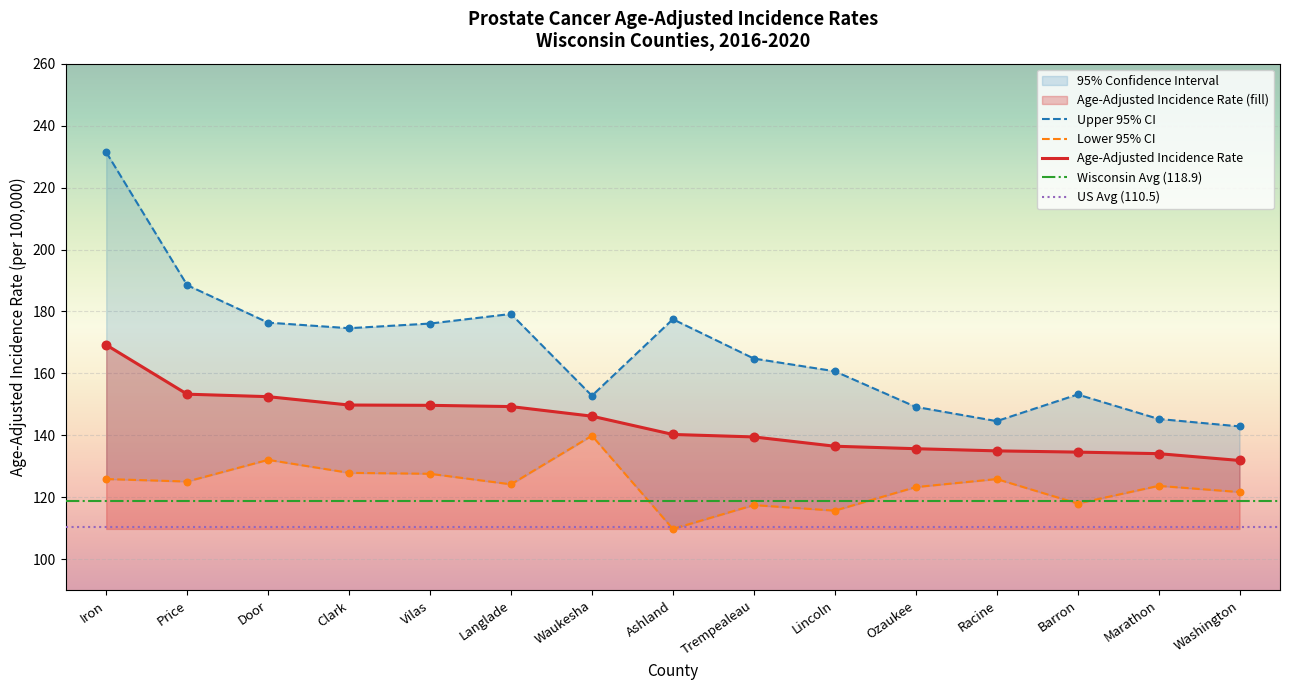

Which series reaches the minimum Y coordinate?

Lower 95% CI